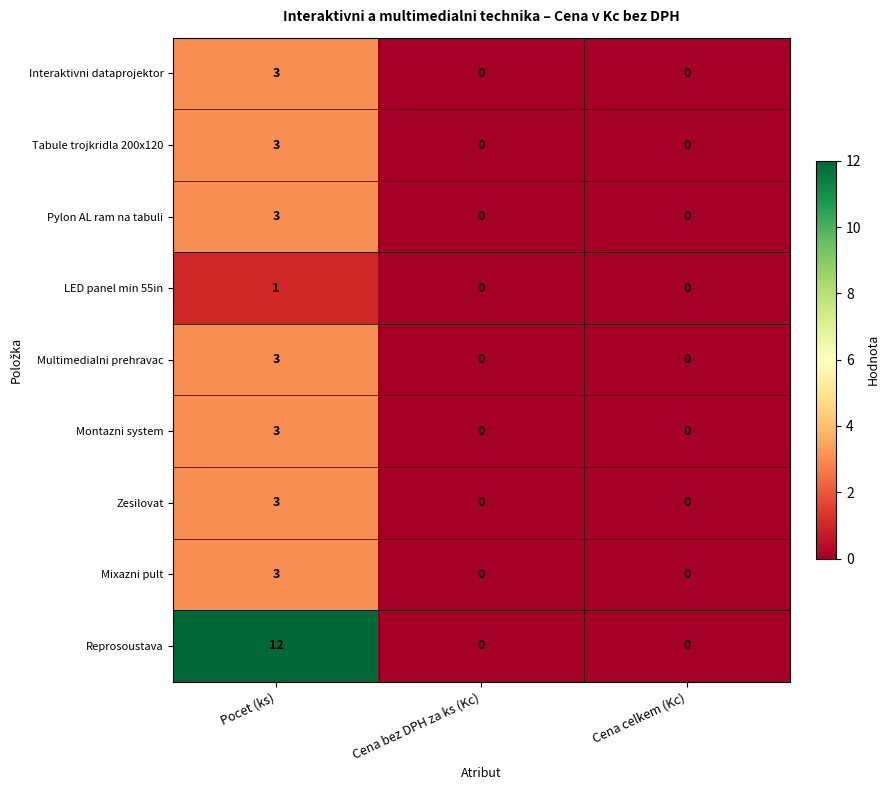

What is the average value of the Reprosoustava series?

4